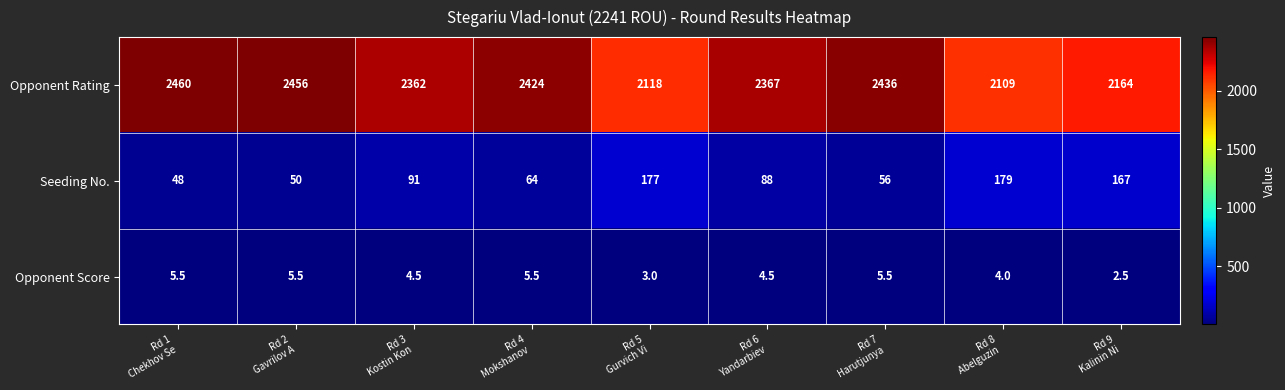

What is the average value of the Opponent Rating series?

2321.8